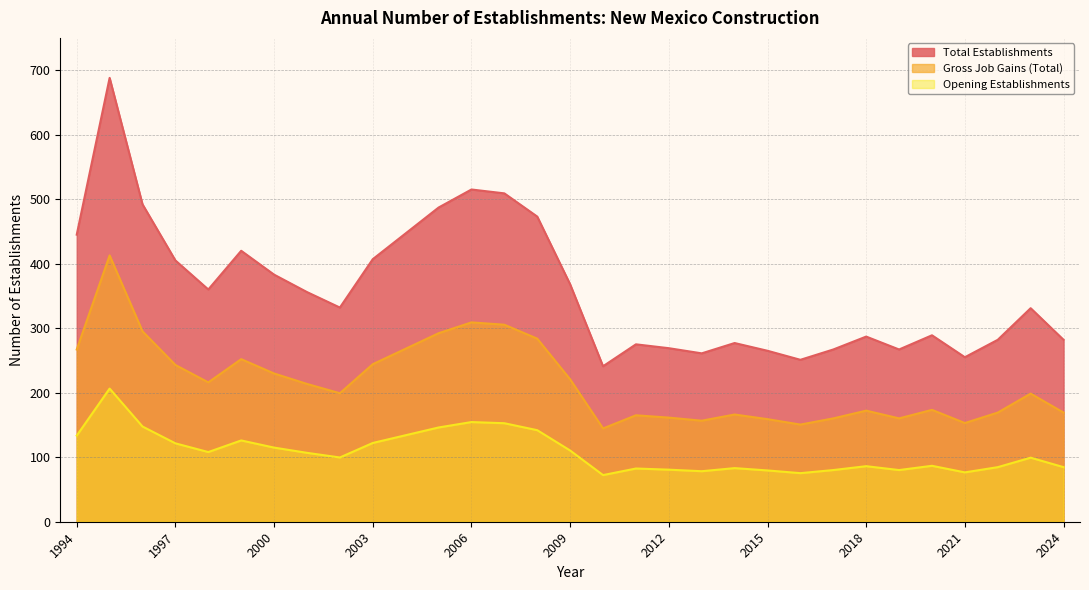

What is the value of the Gross Job Gains (Total) point at the 17th from the left?

144.6